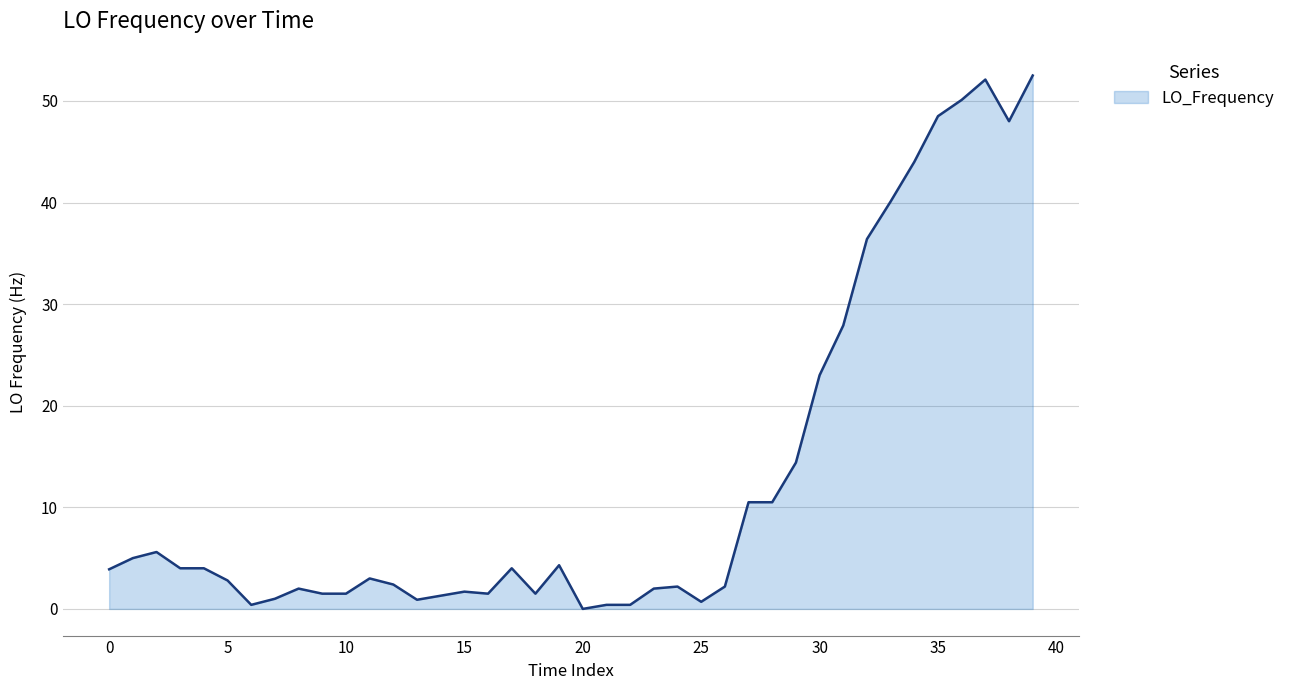

What is the maximum value shown in the chart?

52.5